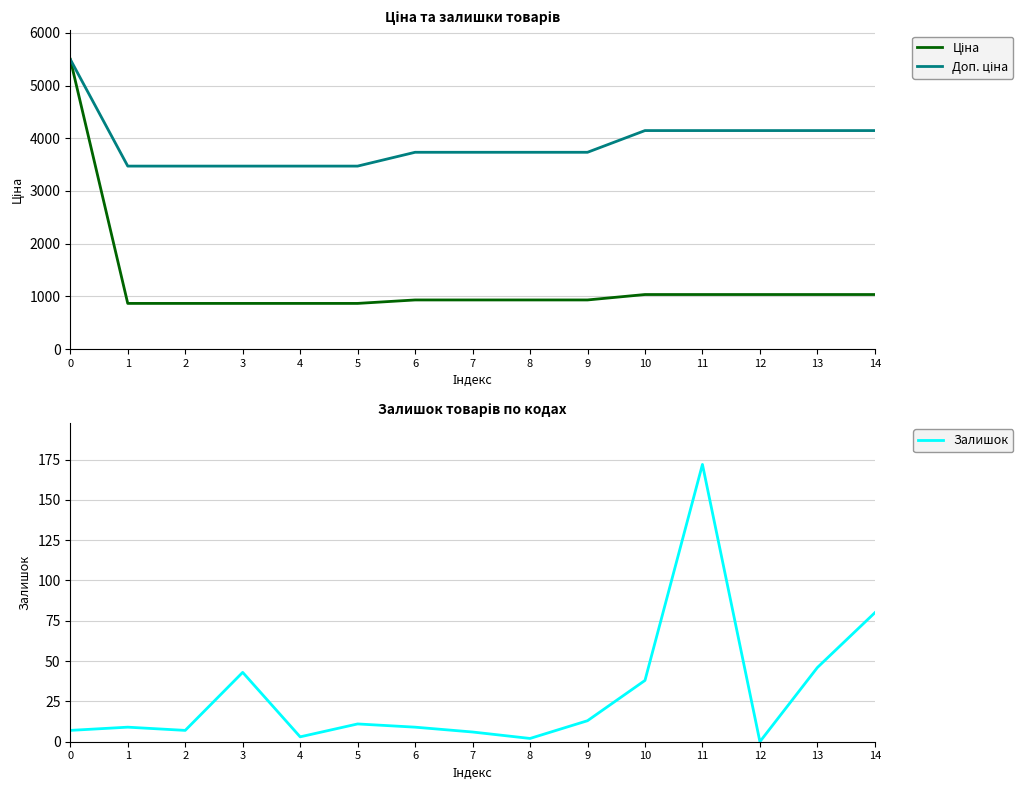

At which label does Ціна reach its minimum?

1